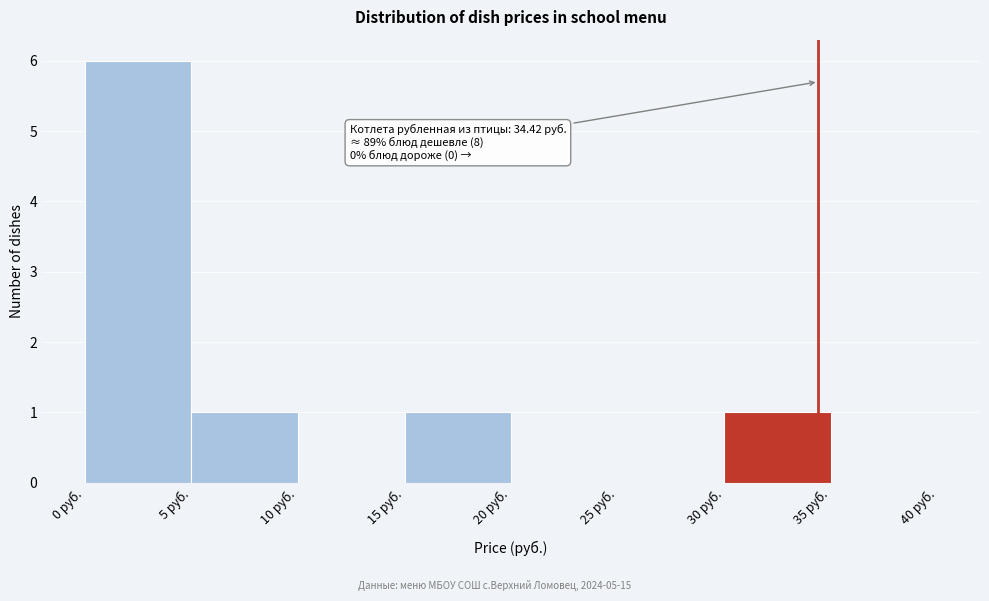

Which range on the x-axis has the tallest bar?

0 to 5